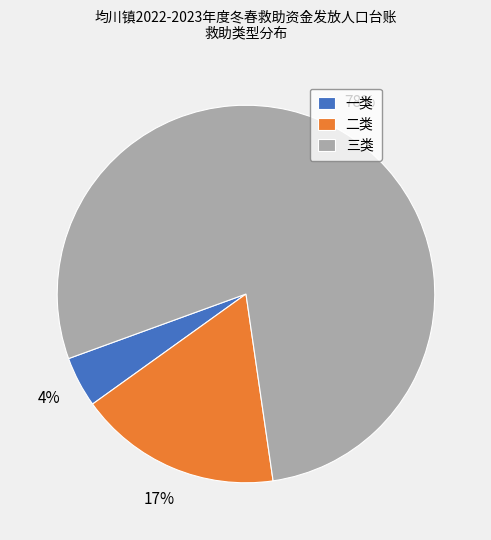

How many slices are in this pie chart?

3